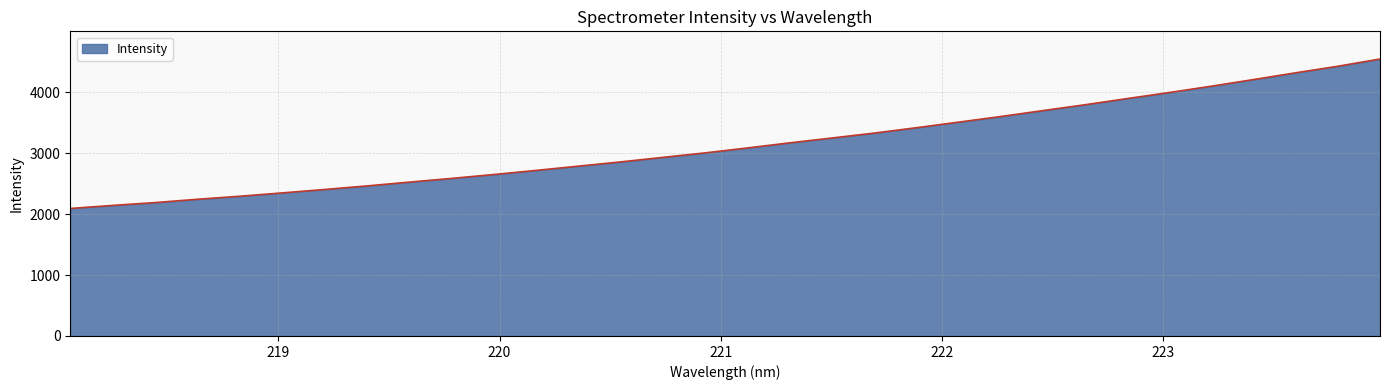

What is the difference between the maximum and minimum values?

2451.2